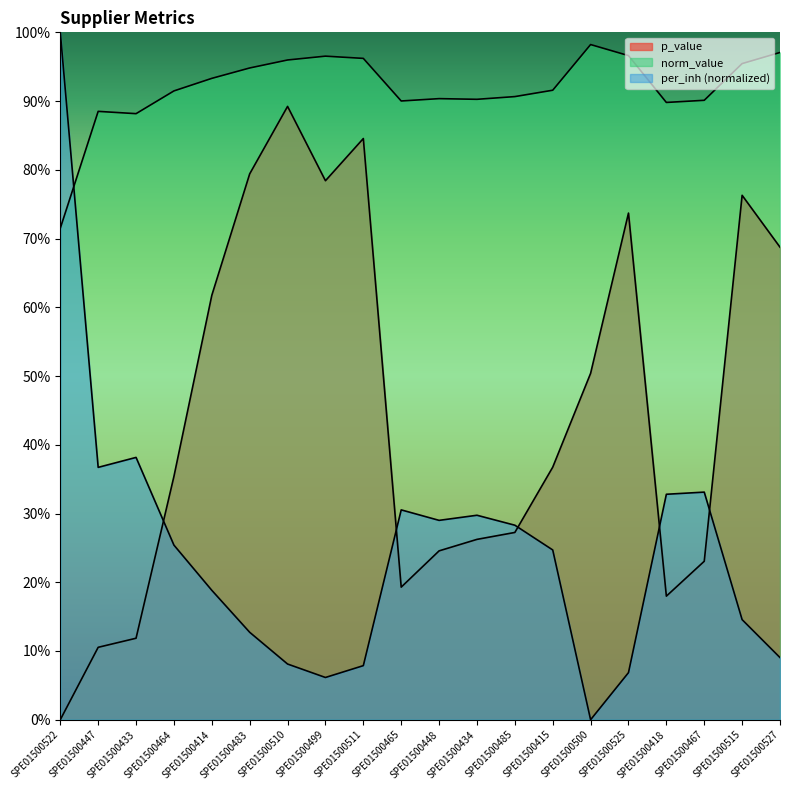

Between SPE01500483 and SPE01500465, which series saw the biggest shift?

p_value